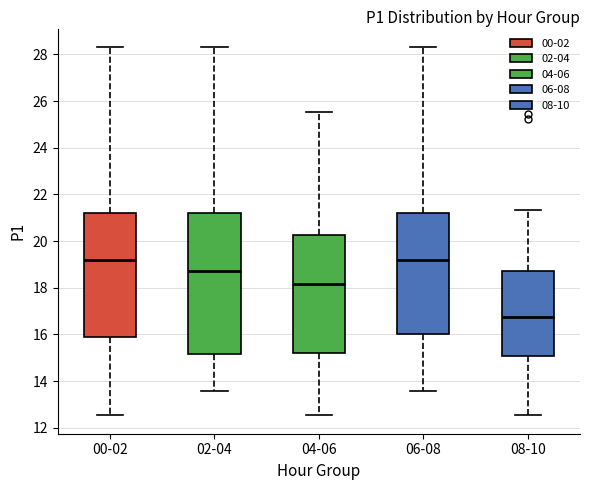

Which box is the tallest, from its lower edge to its upper edge?

02-04